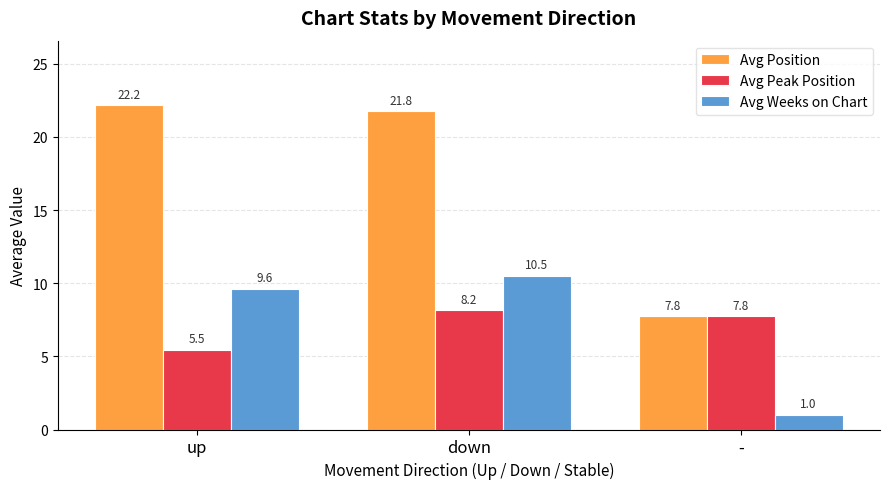

What is the difference between the highest and lowest values at up?

16.7